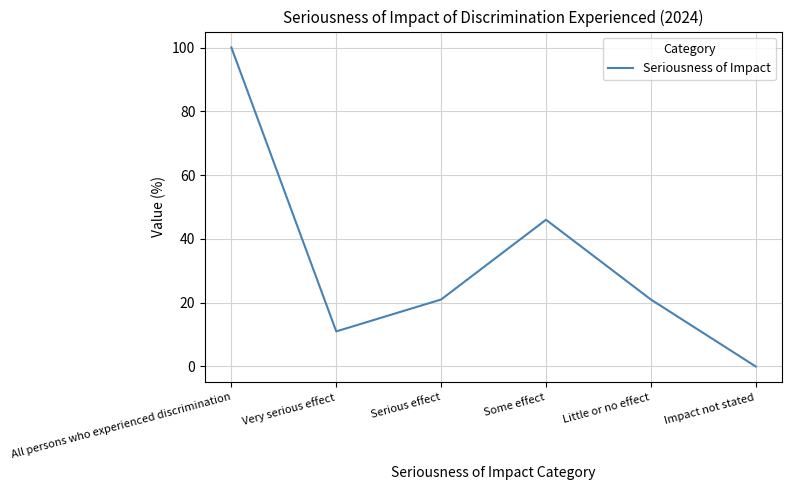

Reading left to right, what are all the values shown in this chart?

100	11	21	46	21	0